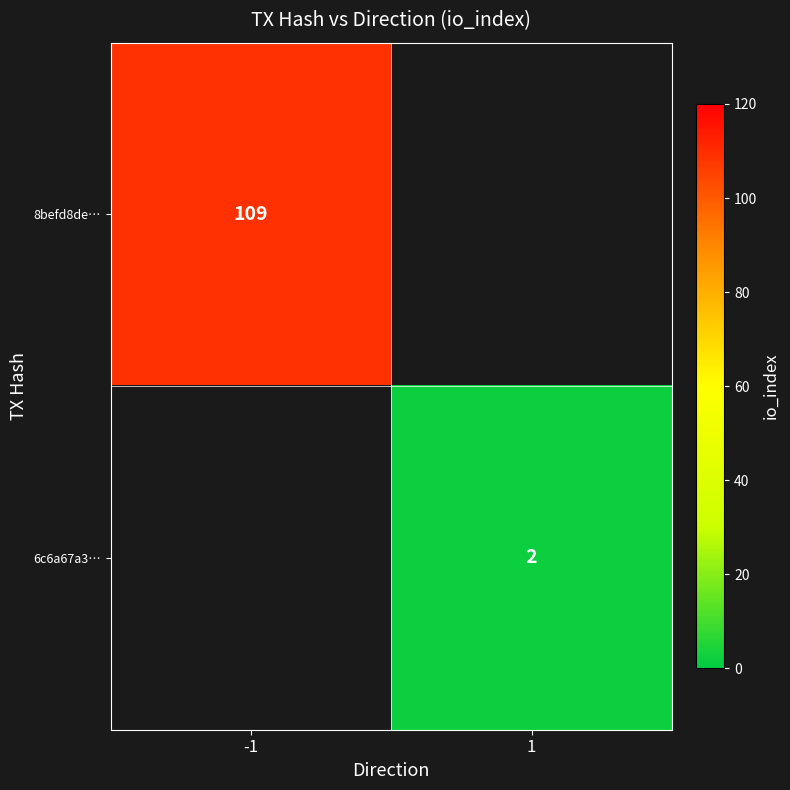

The 6c6a67a3… series shows 2 at 1. True or false?

True